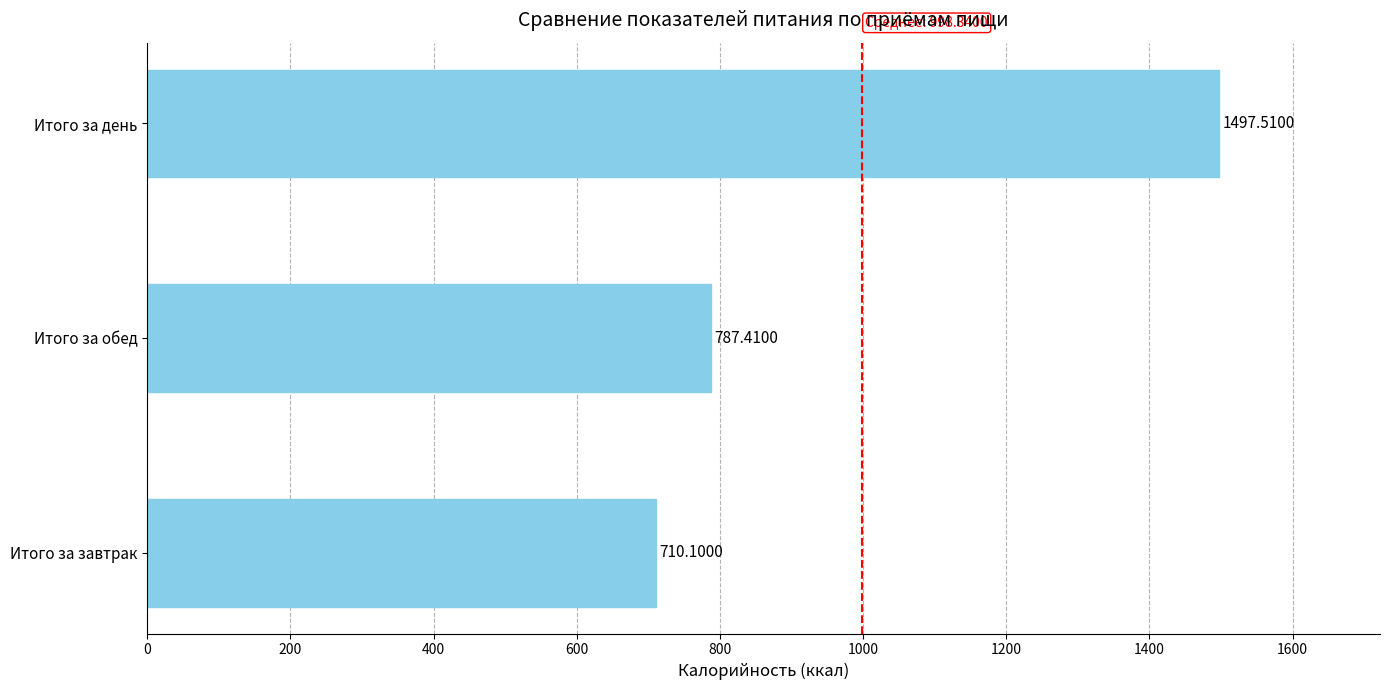

Rank the categories by value from lowest to highest.

Итого за завтрак, Итого за обед, Итого за день